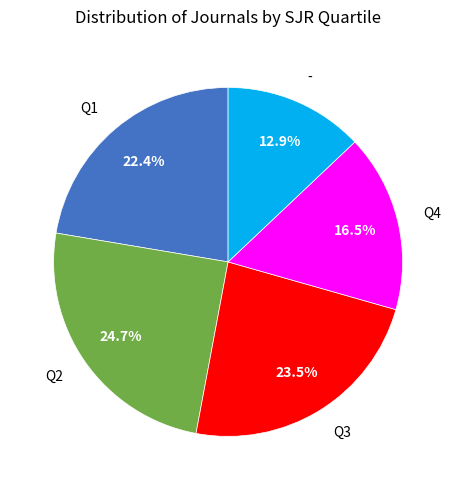

Does any single category account for the majority?

No